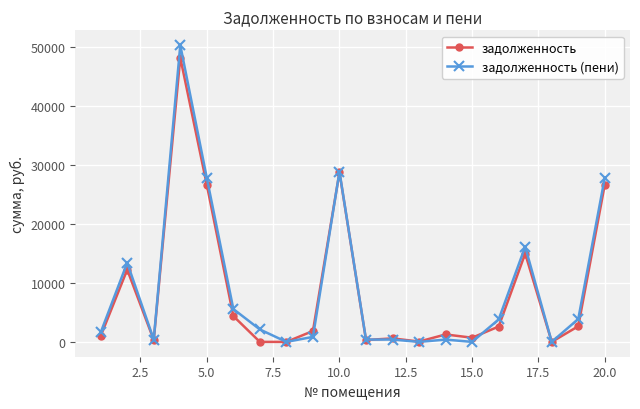

What is the greatest value displayed?

50299.0